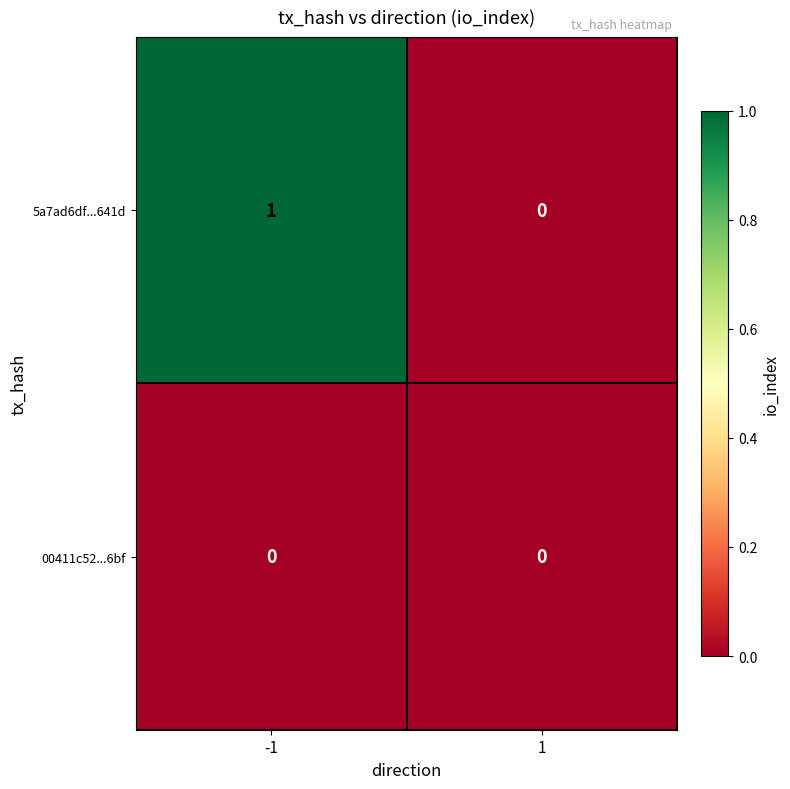

At -1, list the series in order from smallest to largest.

00411c52...6bf, 5a7ad6df...641d